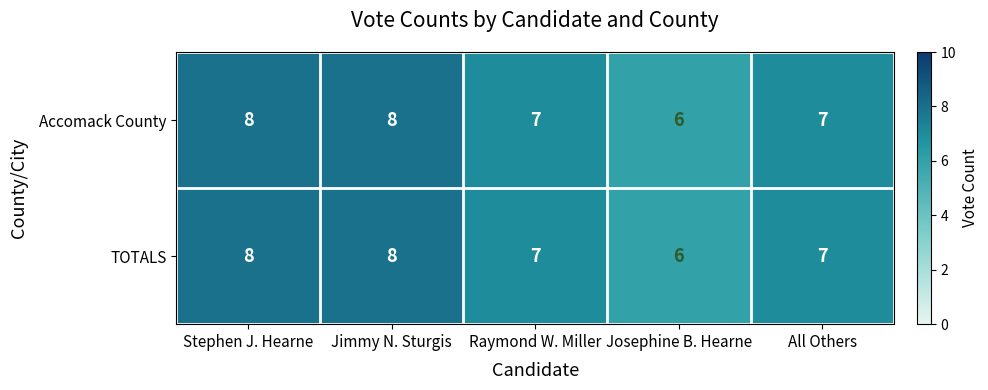

Reading left to right, transcribe all the data shown in this chart.

Accomack County: 8	8	7	6	7
TOTALS: 8	8	7	6	7